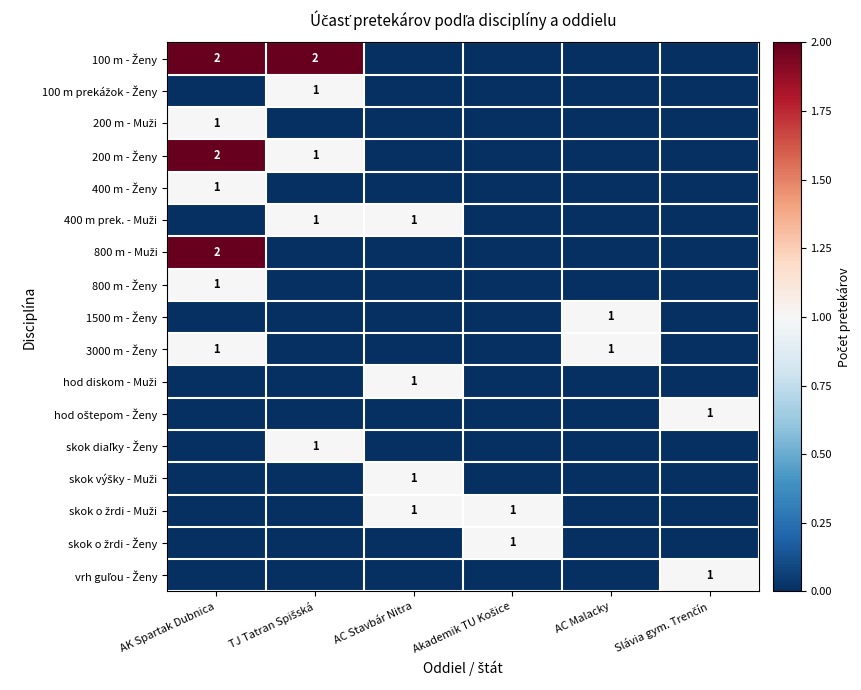

Which category has the highest value in the skok o žrdi - Ženy series?

Akademik TU Košice